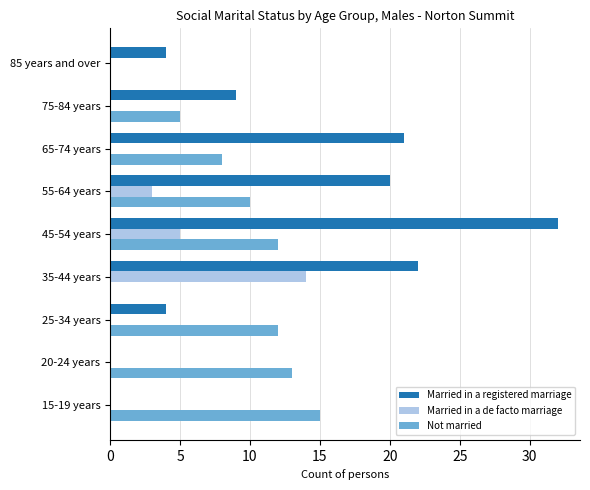

Where is Married in a de facto marriage nearest to the value 7?

45-54 years